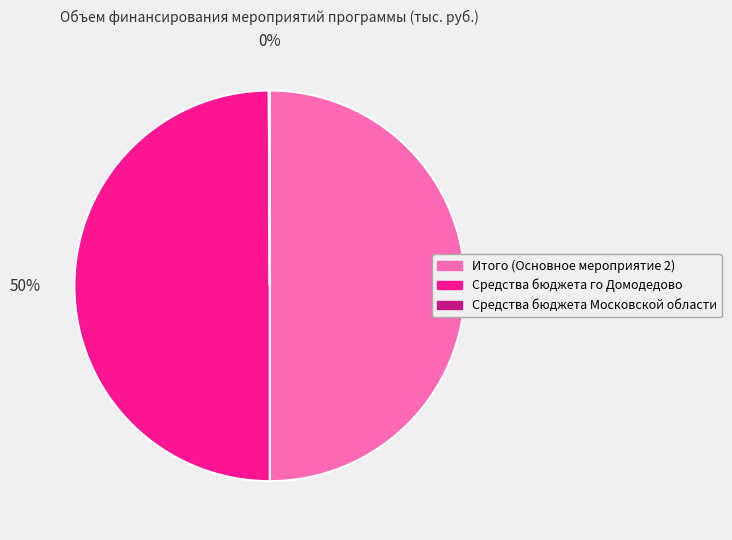

Do Итого (Основное мероприятие 2) and Средства бюджета го Домодедово together represent more than half of the pie?

Yes